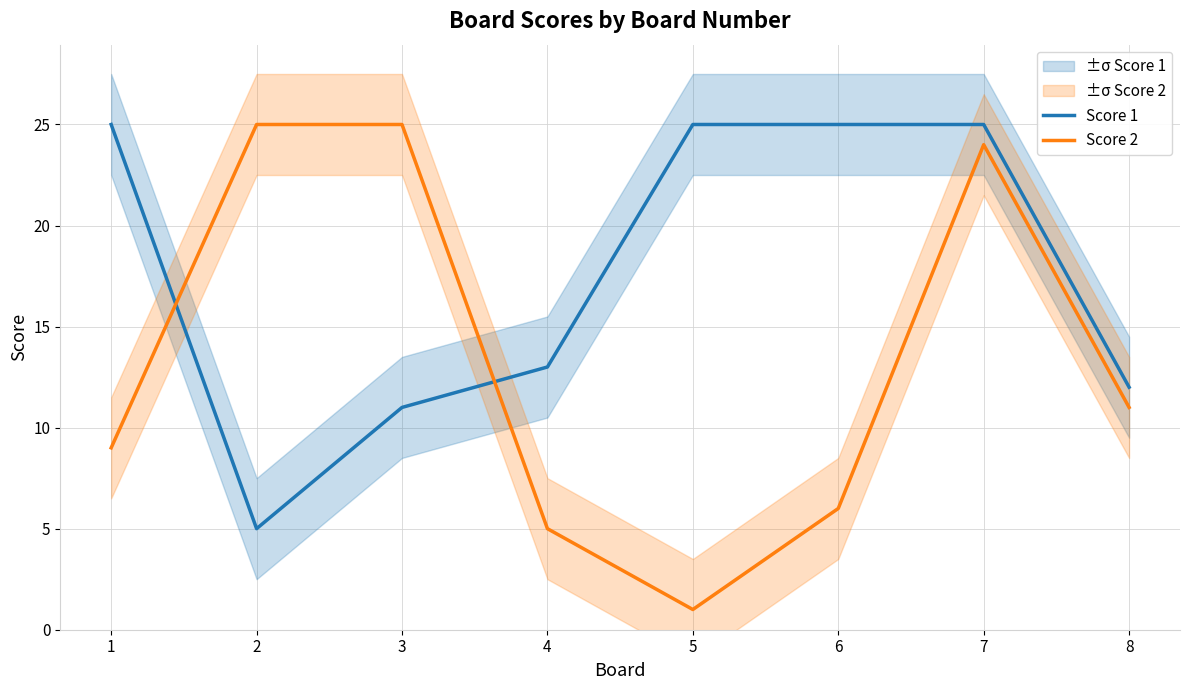

Rank the series by their maximum value, from highest to lowest.

Score 1, Score 2